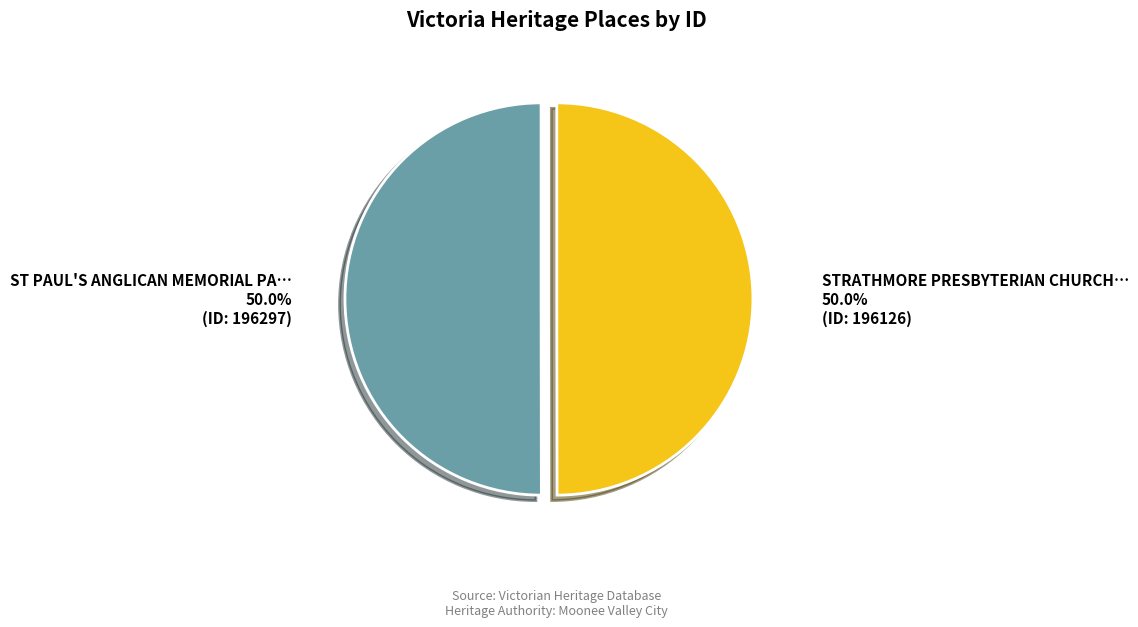

Count the number of slices in the pie.

2